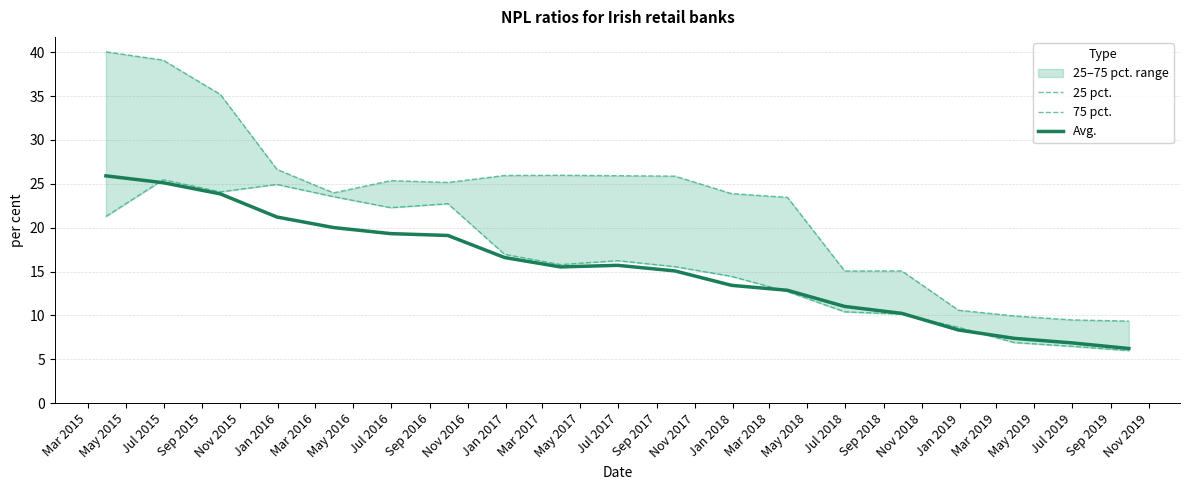

Reading right to left, what are all the values shown in this chart?

25 pct.: 6.0	6.5	6.9	8.6	10.1	10.4	12.7	14.4	15.6	16.2	15.8	17.0	22.7	22.3	23.5	24.9	24.1	25.5	21.3
75 pct.: 9.3	9.5	9.9	10.6	15.1	15.1	23.5	23.9	25.9	25.9	26.0	25.9	25.2	25.4	24.0	26.6	35.2	39.1	40.0
Avg.: 6.2	6.9	7.4	8.3	10.2	11.0	12.9	13.4	15.1	15.7	15.5	16.6	19.1	19.3	20.0	21.2	23.8	25.1	25.9